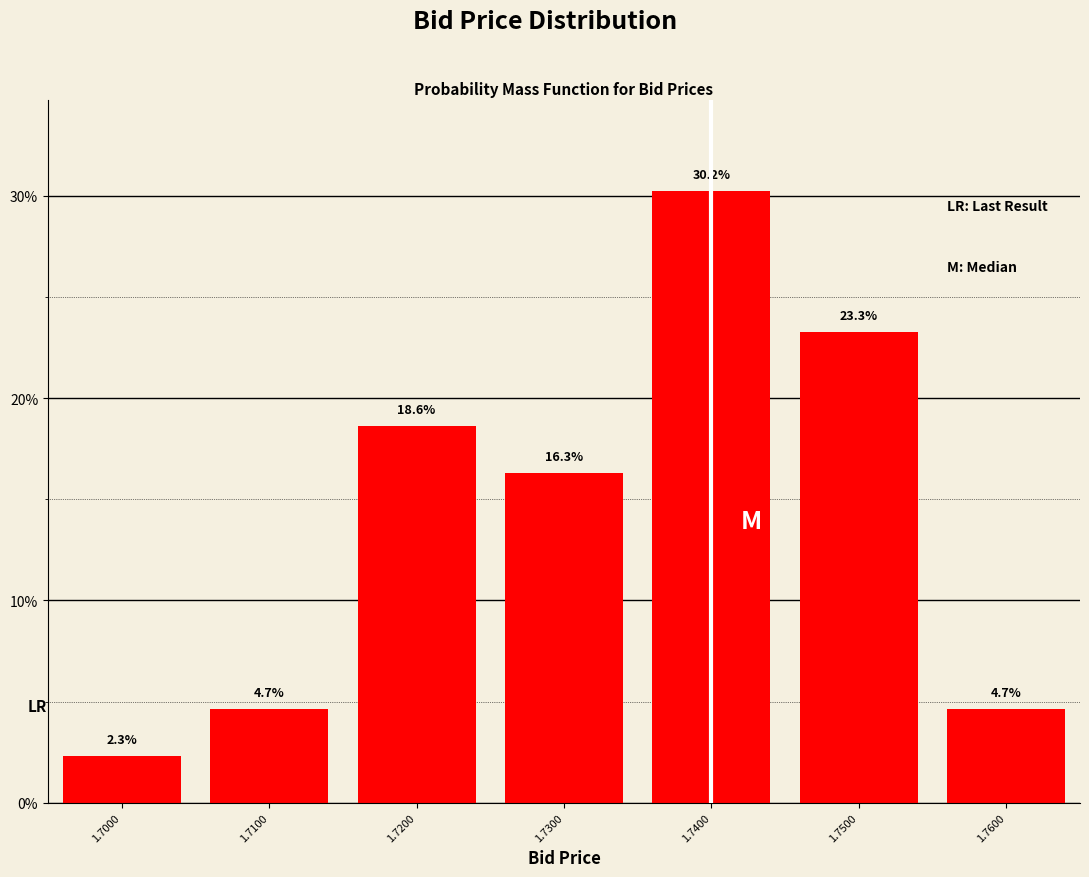

Reading left to right, what are all the values shown in this chart?

2.3	4.7	18.6	16.3	30.2	23.3	4.7